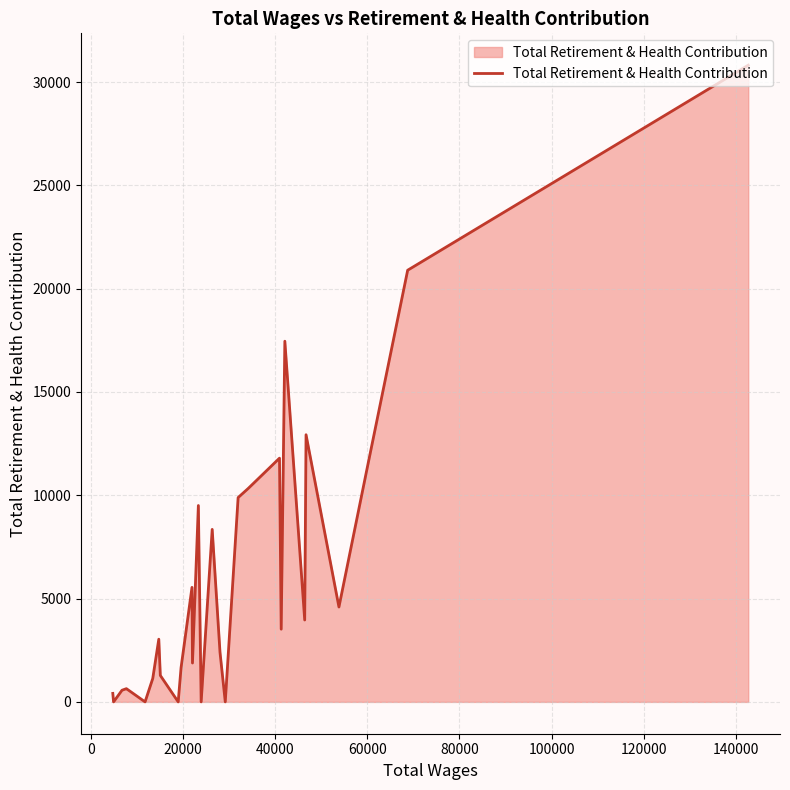

What is the greatest value displayed?

30816